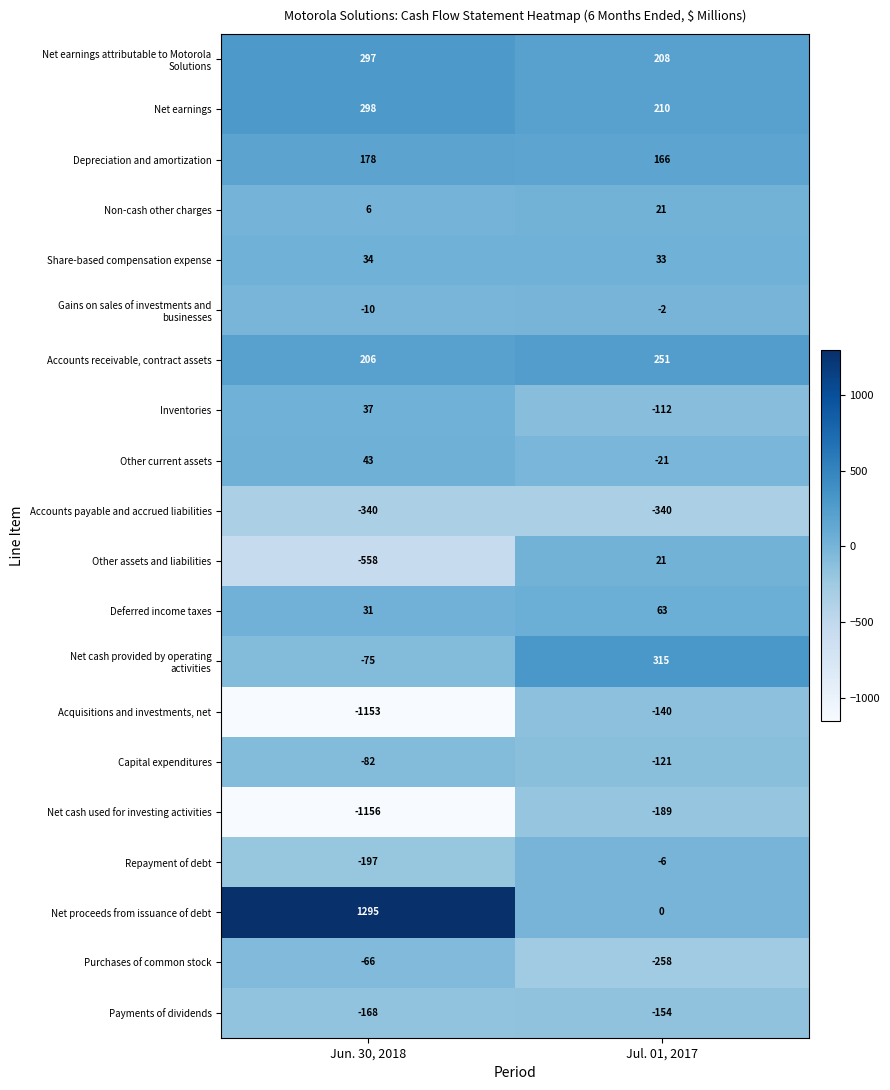

What is the difference between the Other current assets values at Jun. 30, 2018 and Jul. 01, 2017?

64